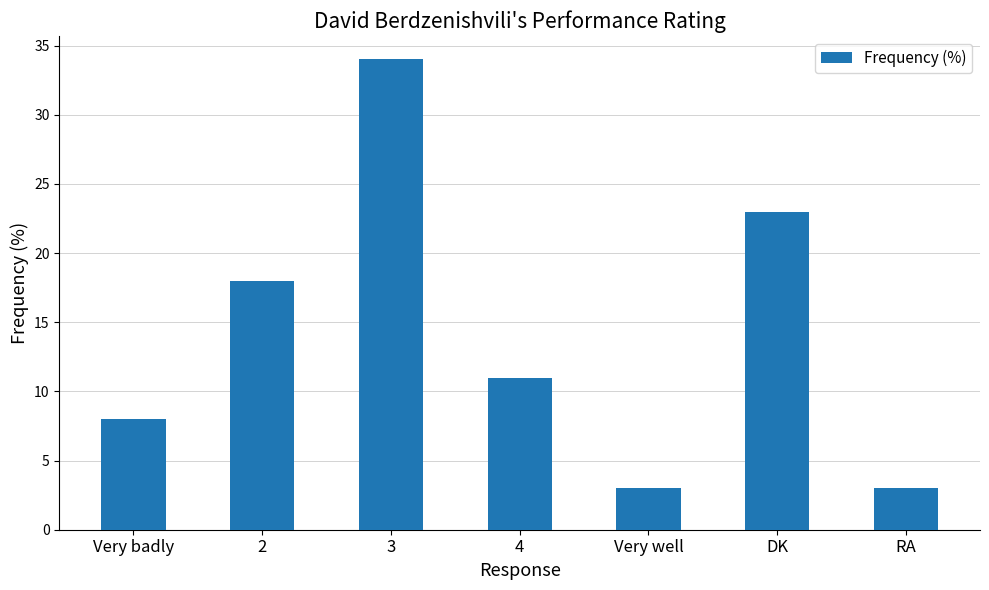

What is the ratio of the value at Very badly to the value at 4?

0.7